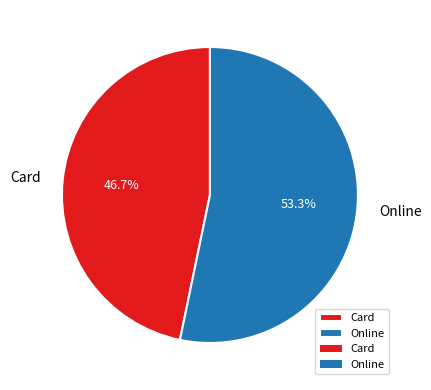

What percentage is NOT represented by Card?

53.3%